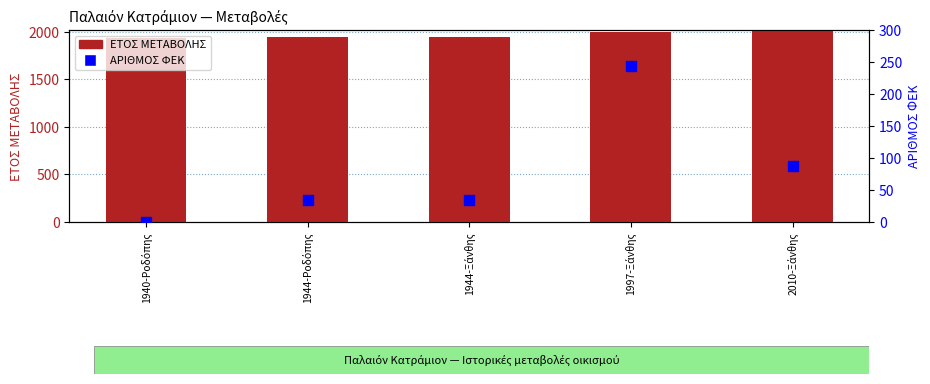

Which series has the widest spread of Y values?

ΑΡΙΘΜΟΣ ΦΕΚ